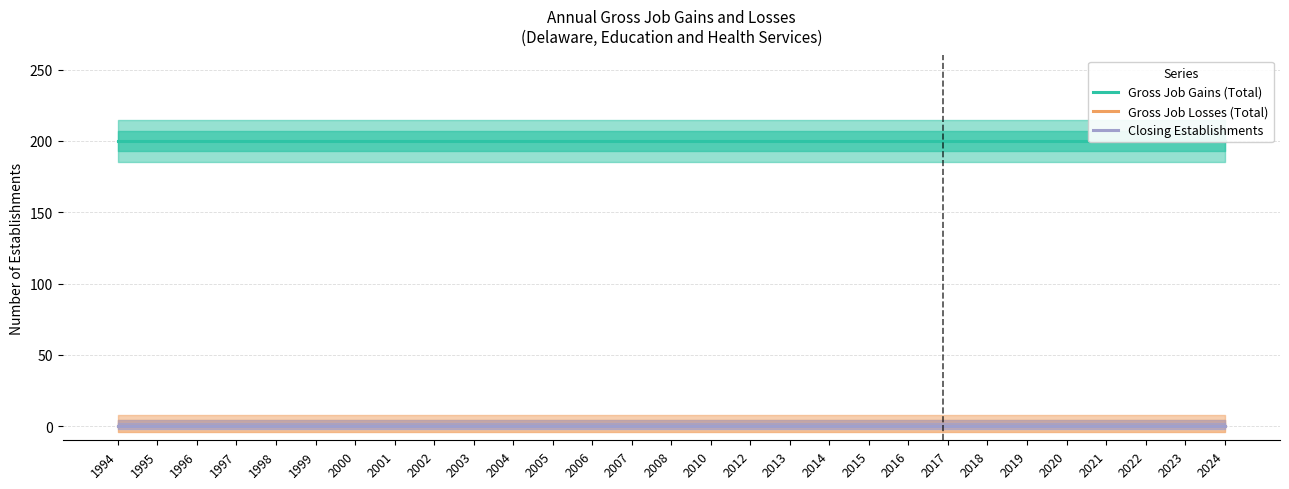

Is it true that Gross Job Losses (Total) equals 0 at 1997?

True